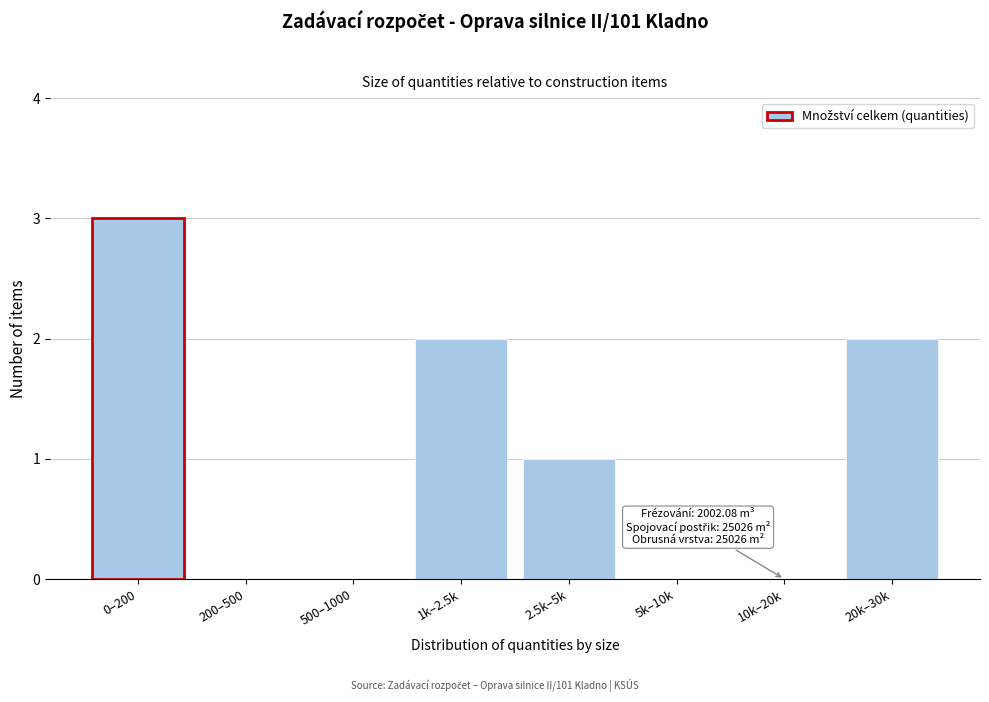

Reading left to right, list all the values displayed in this chart.

0–200=3	200–500=0	500–1000=0	1k–2.5k=2	2.5k–5k=1	5k–10k=0	10k–20k=0	20k–30k=2